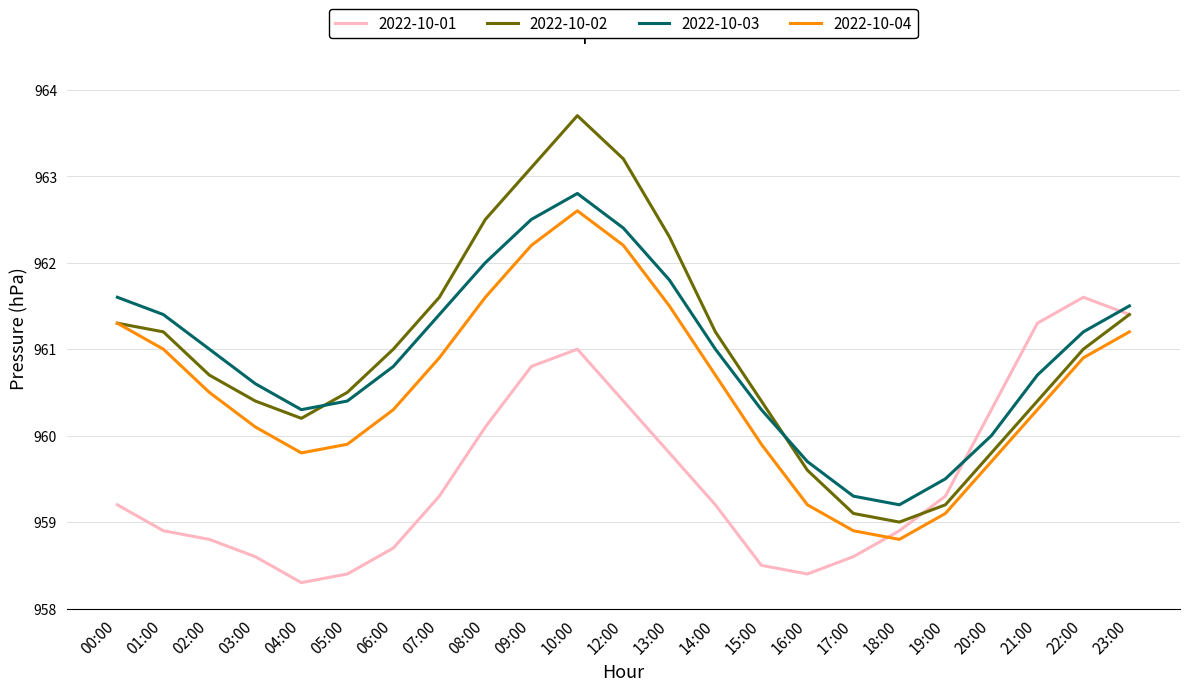

What is the difference between the maximum and minimum values in the 2022-10-03 series?

3.6